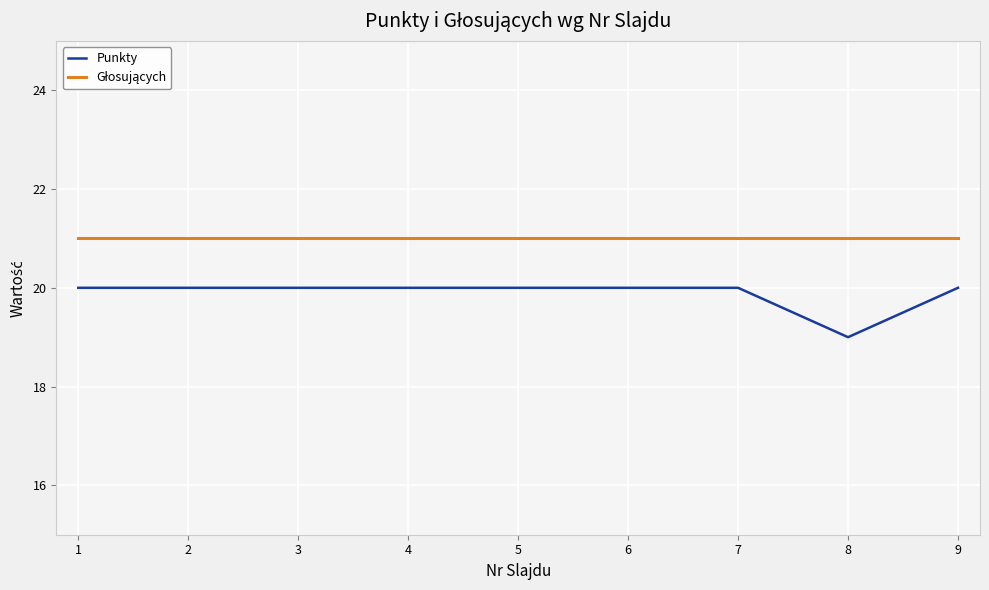

Which label corresponds to the smallest value in the chart?

8